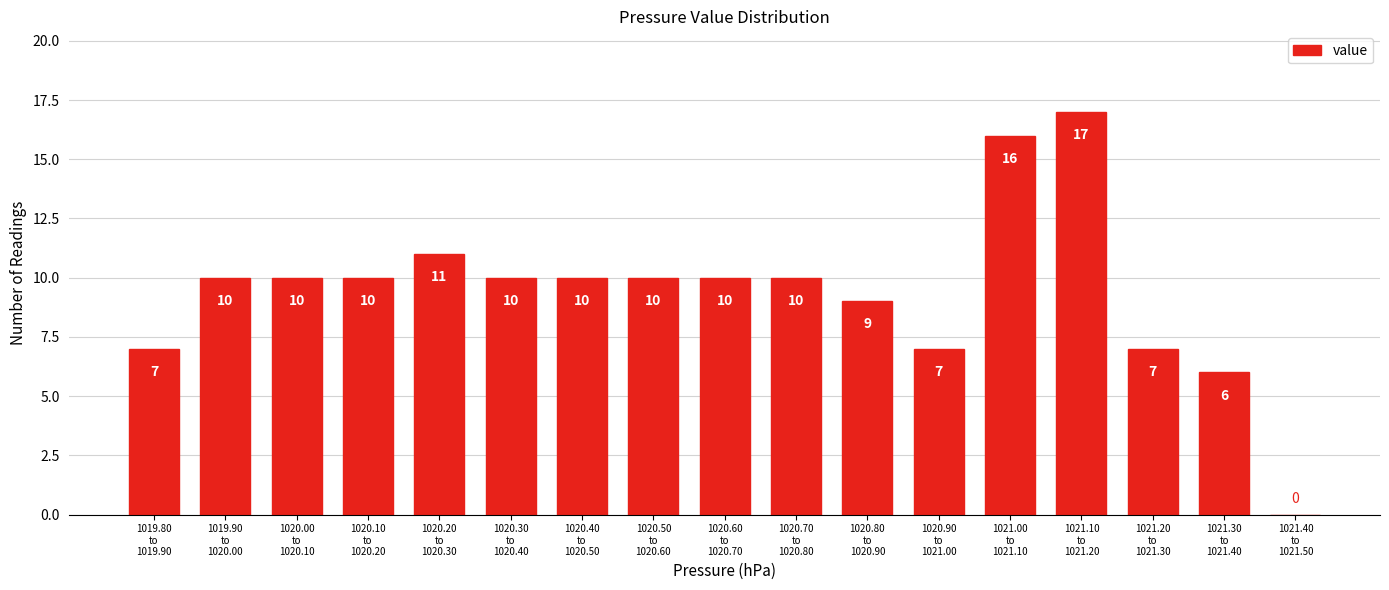

What is the maximum value shown in the chart?

17